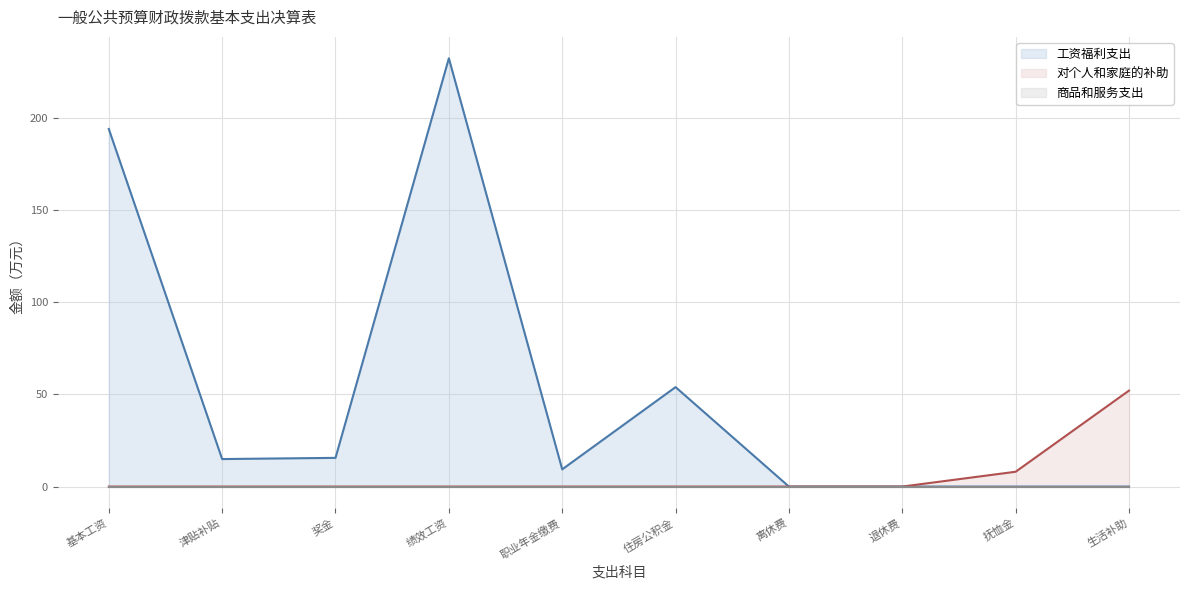

Where is 对个人和家庭的补助 nearest to the value 26?

抚恤金